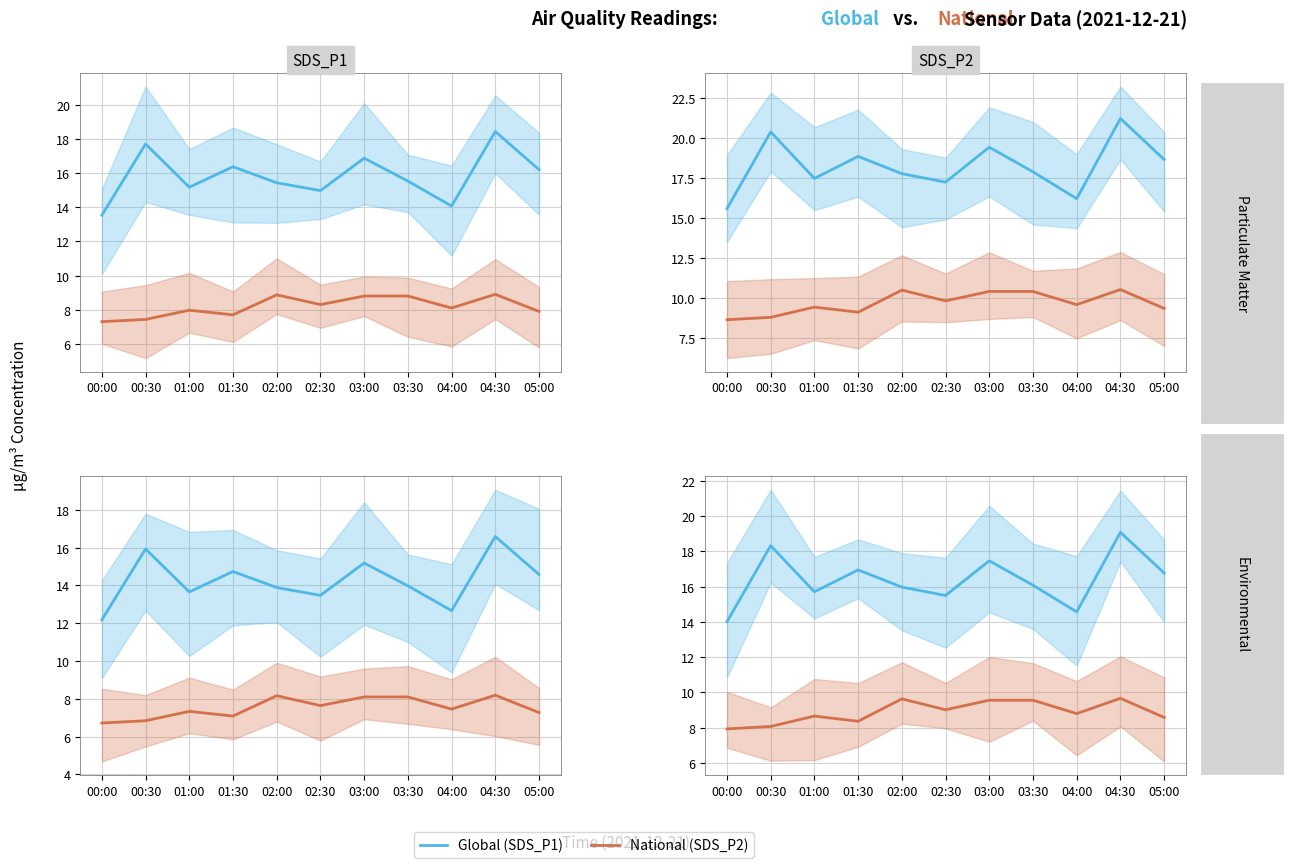

True or false: Global (SDS_P1) and National (SDS_P2) intersect in this chart.

False